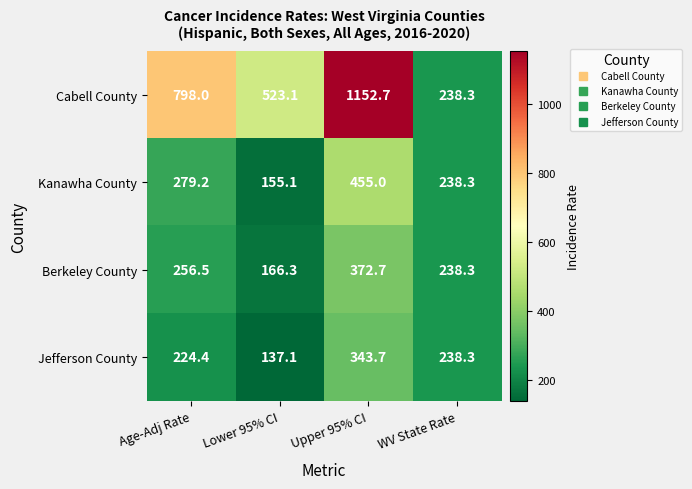

At which label does Berkeley County reach its minimum?

Lower 95% CI